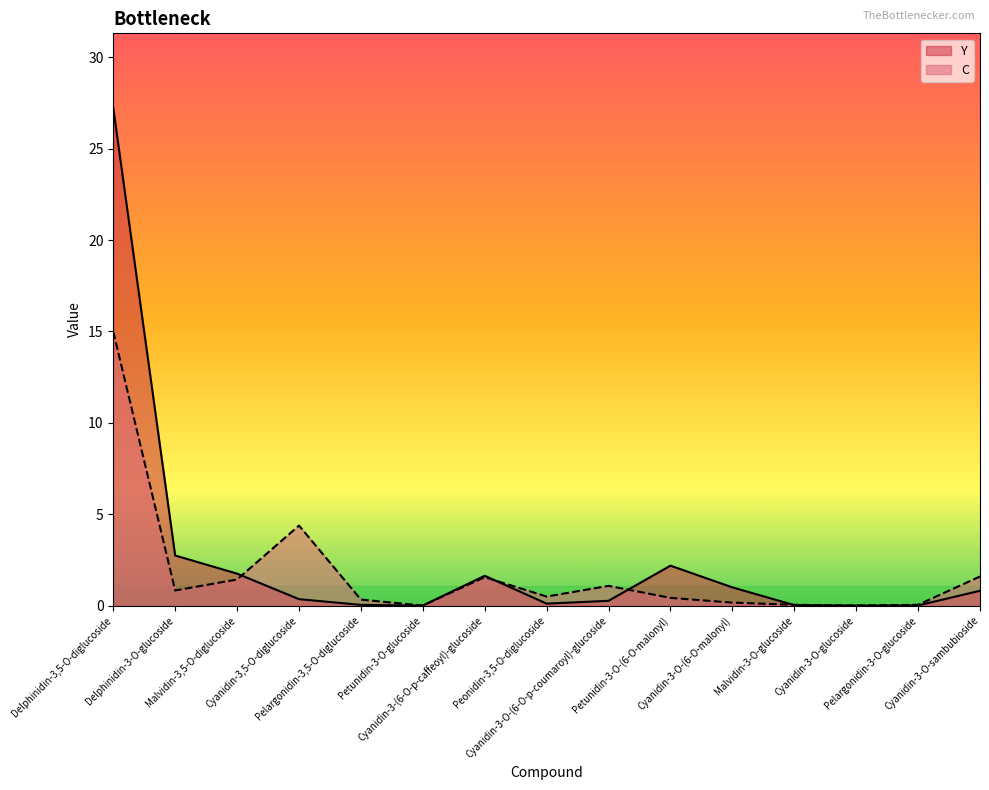

Which series has the largest total across all categories?

Y